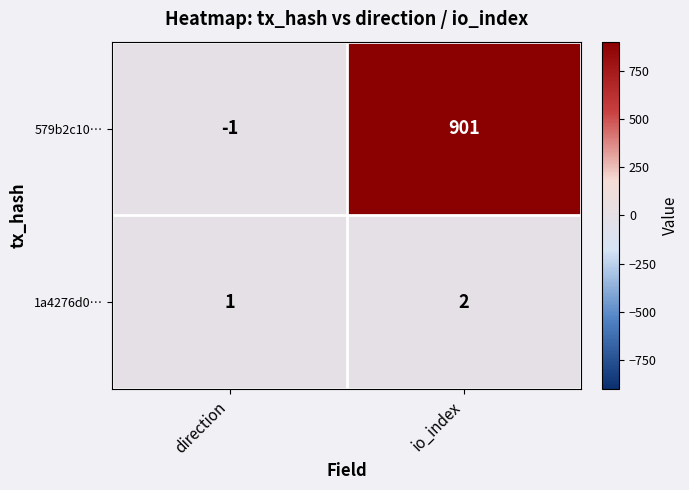

The 1a4276d0… series shows 1 at direction. True or false?

True